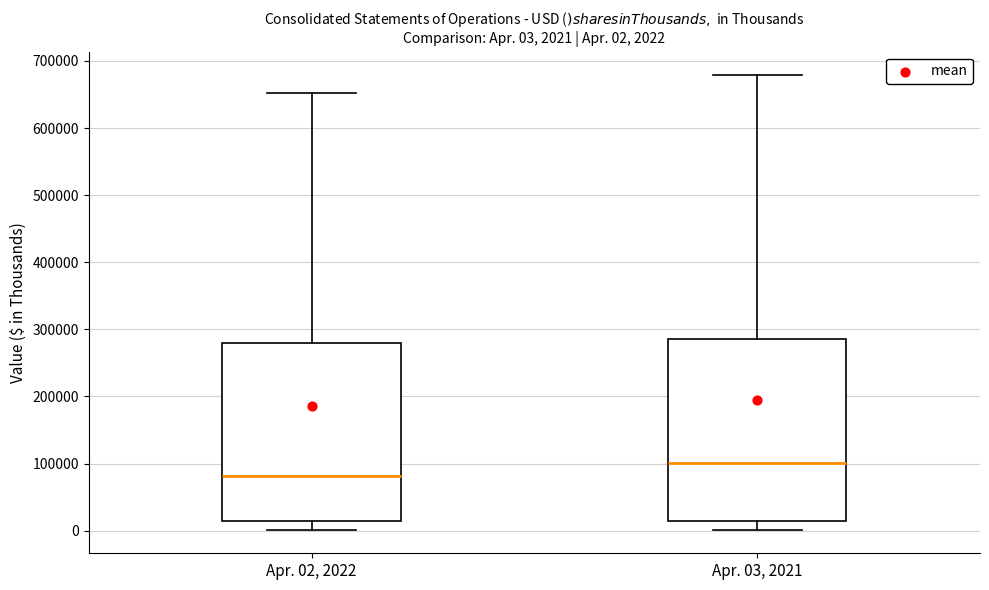

Which box has the highest median line?

Apr. 03, 2021